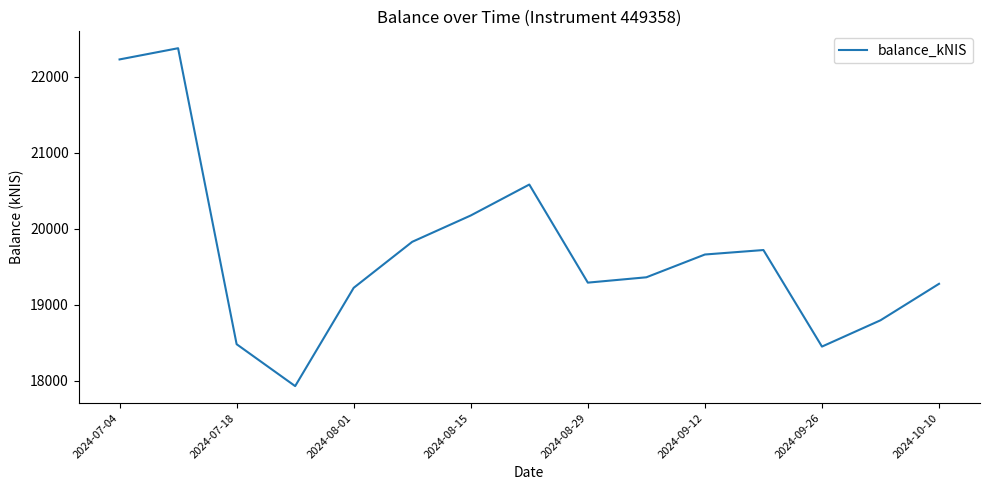

Does the chart display data point markers on the line(s)?

No